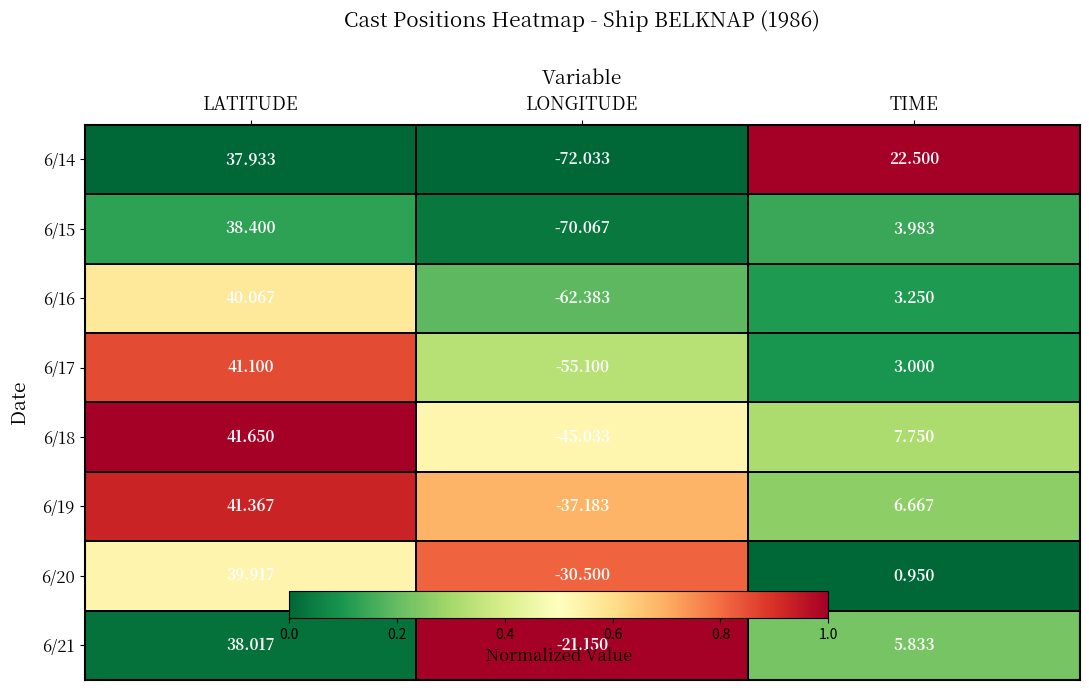

Where is 6/20 nearest to the value 4?

TIME